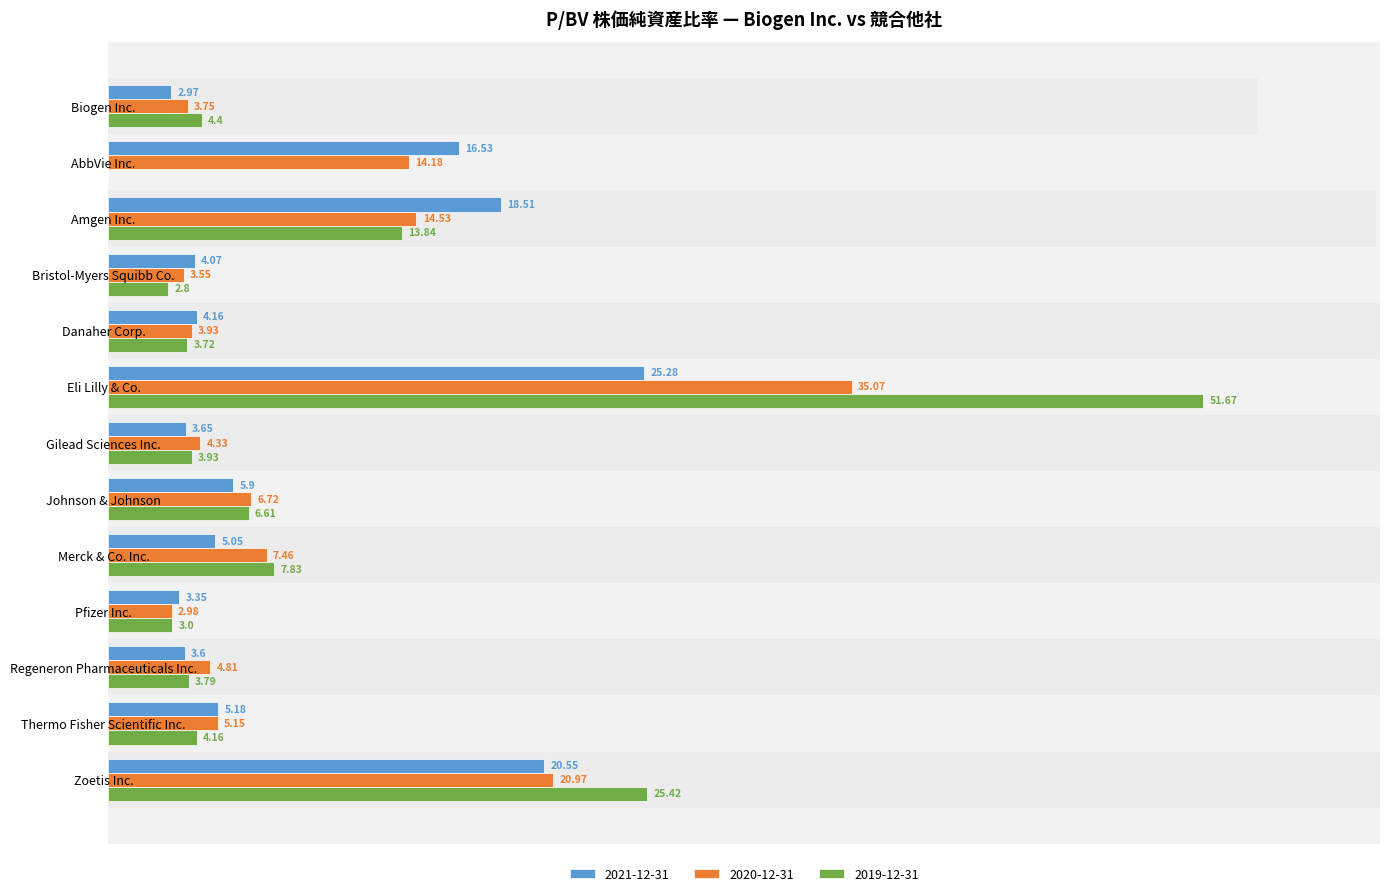

What is the label of the 9th bar from the left?

Merck & Co. Inc.